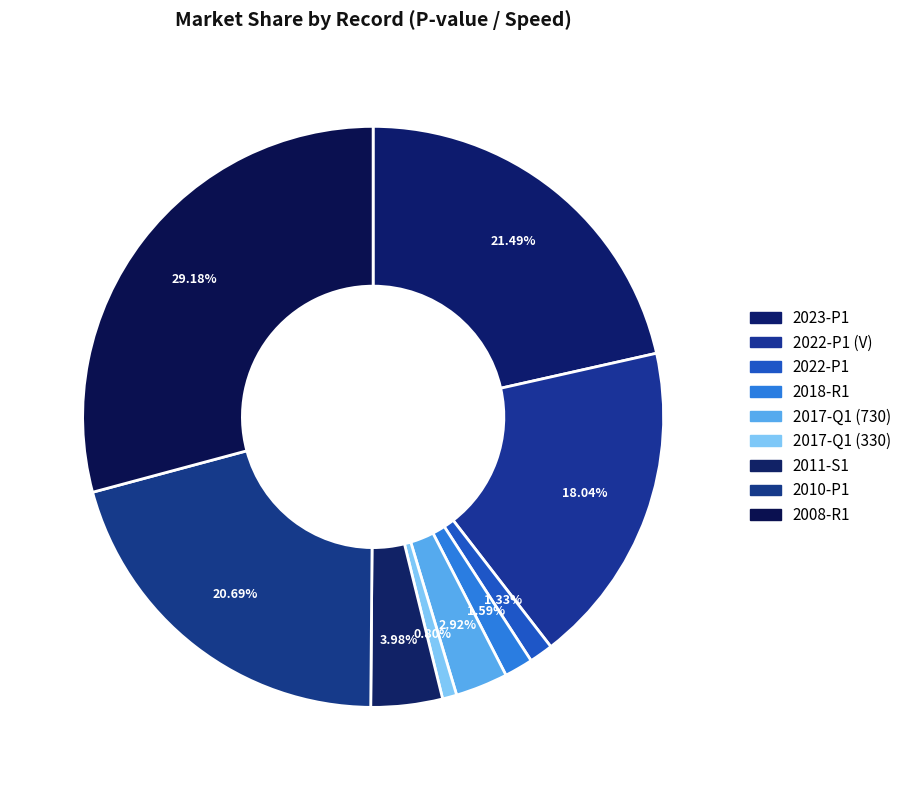

Which category has the biggest portion of the pie?

2008-R1